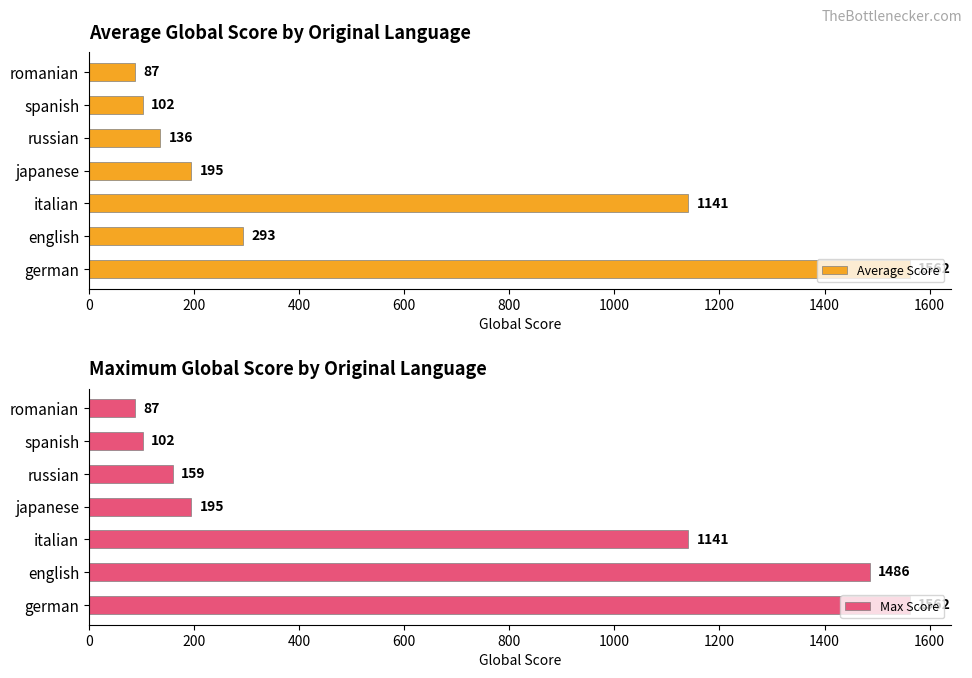

Which series has the largest total across all categories?

Max Score